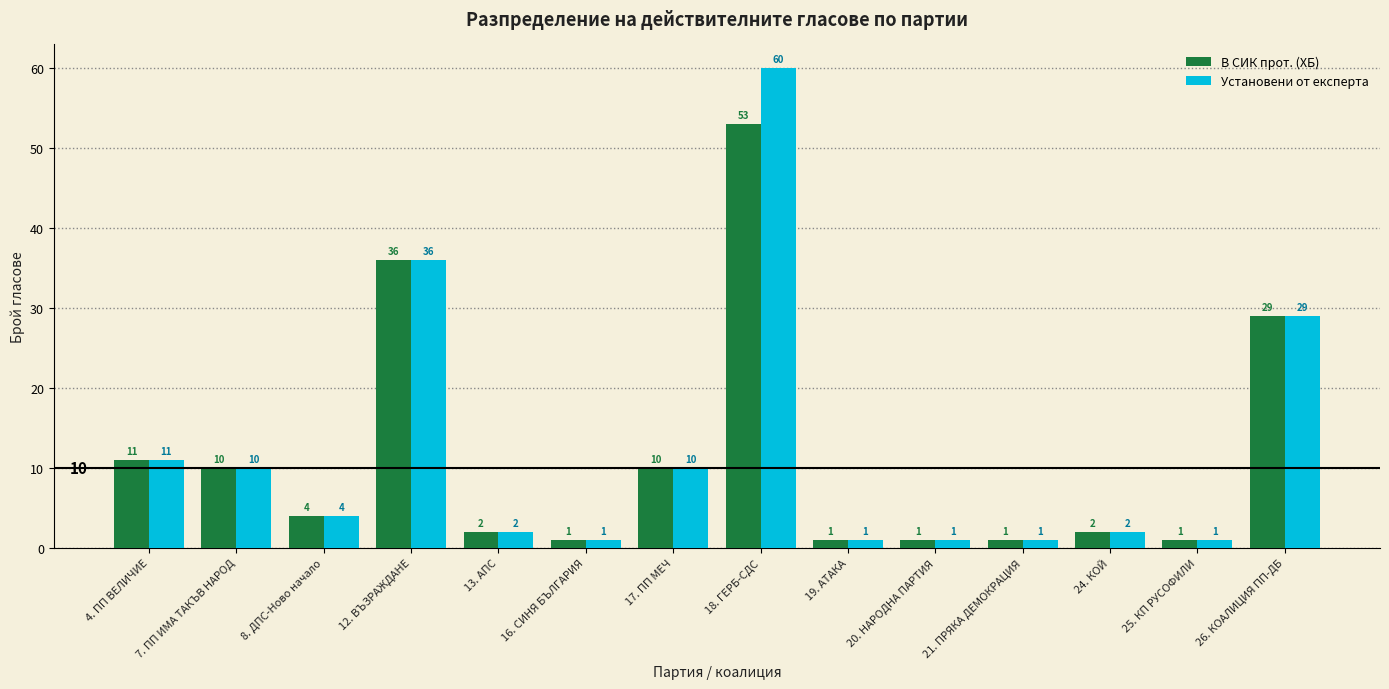

The value of В СИК прот. (ХБ) at 19. АТАКА is 1. True or false?

True